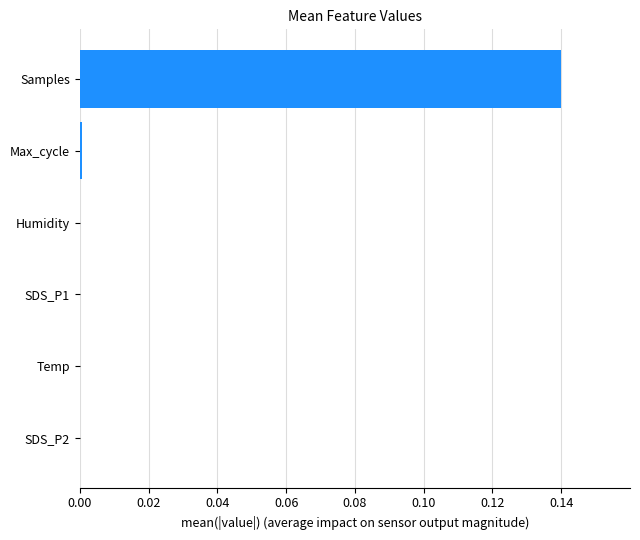

The chart shows a value of 0.0 at Max_cycle. True or false?

True